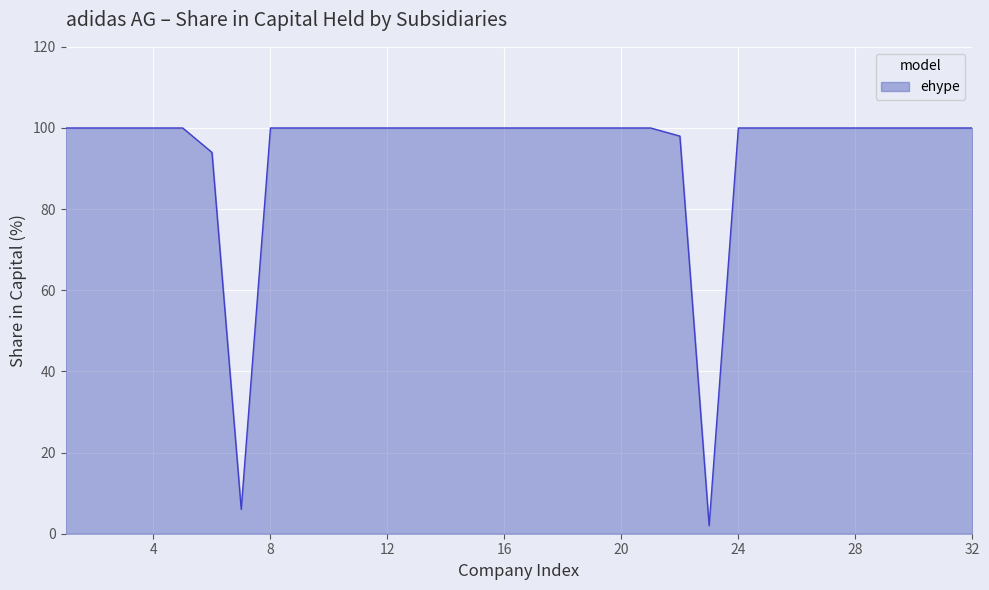

Reading right to left, extract all data points from this chart.

100.0	100.0	100.0	100.0	100.0	100.0	100.0	100.0	100.0	2.0	98.0	100.0	100.0	100.0	100.0	100.0	100.0	100.0	100.0	100.0	100.0	100.0	100.0	100.0	100.0	6.0	94.0	100.0	100.0	100.0	100.0	100.0